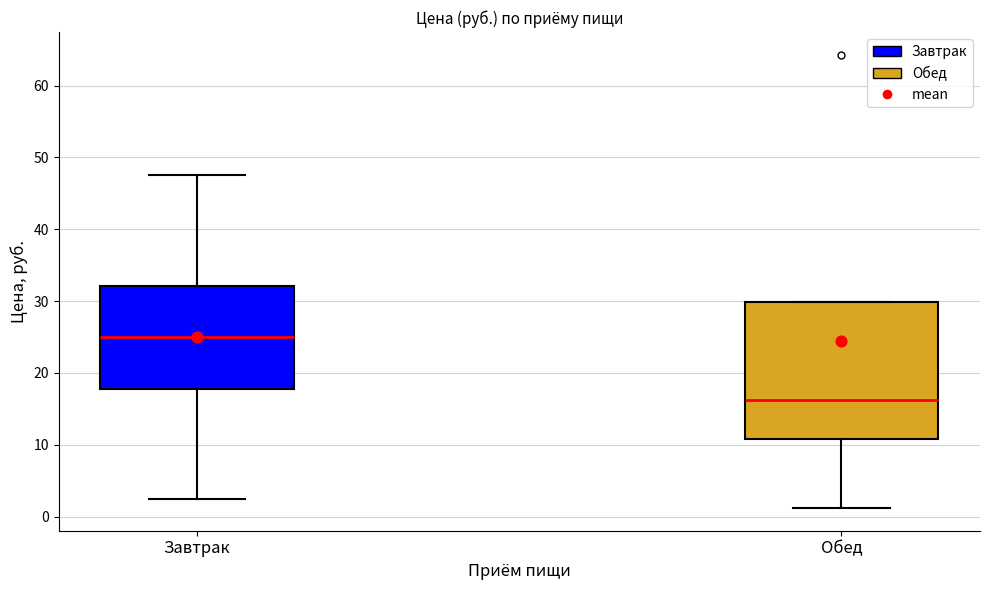

Comparing the boxes themselves (not the whiskers), which one is the tallest?

Обед